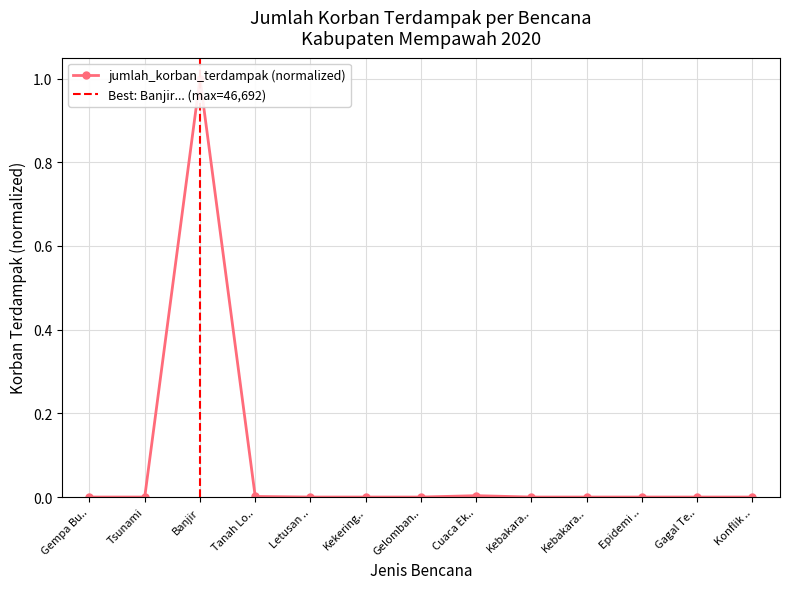

How many values are above zero?

3